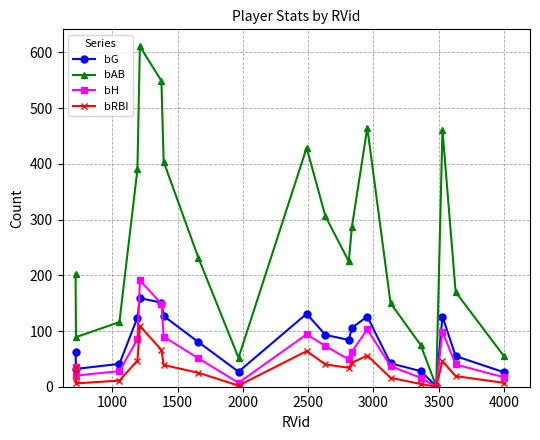

Rank the series by their maximum value, from highest to lowest.

bAB, bH, bG, bRBI